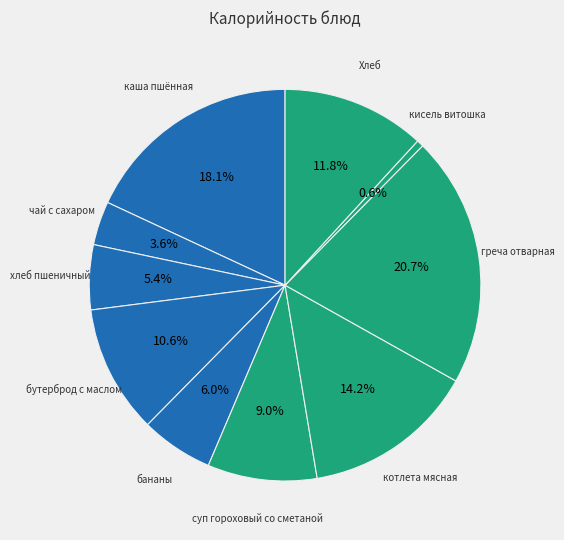

Count the number of slices in the pie.

10